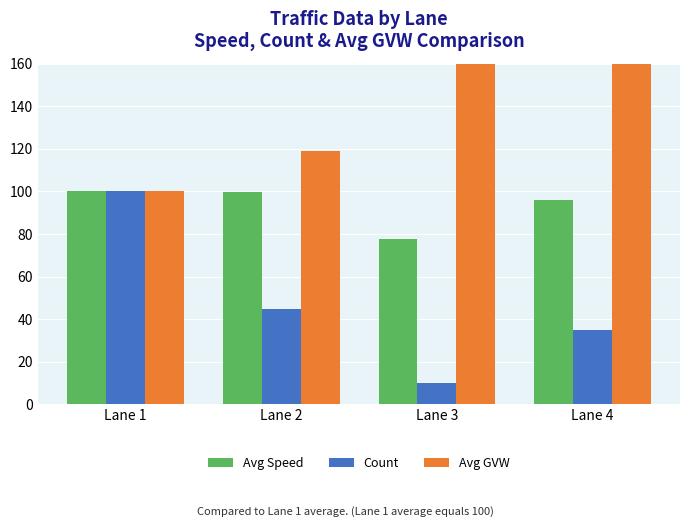

How many groups of bars are there?

4